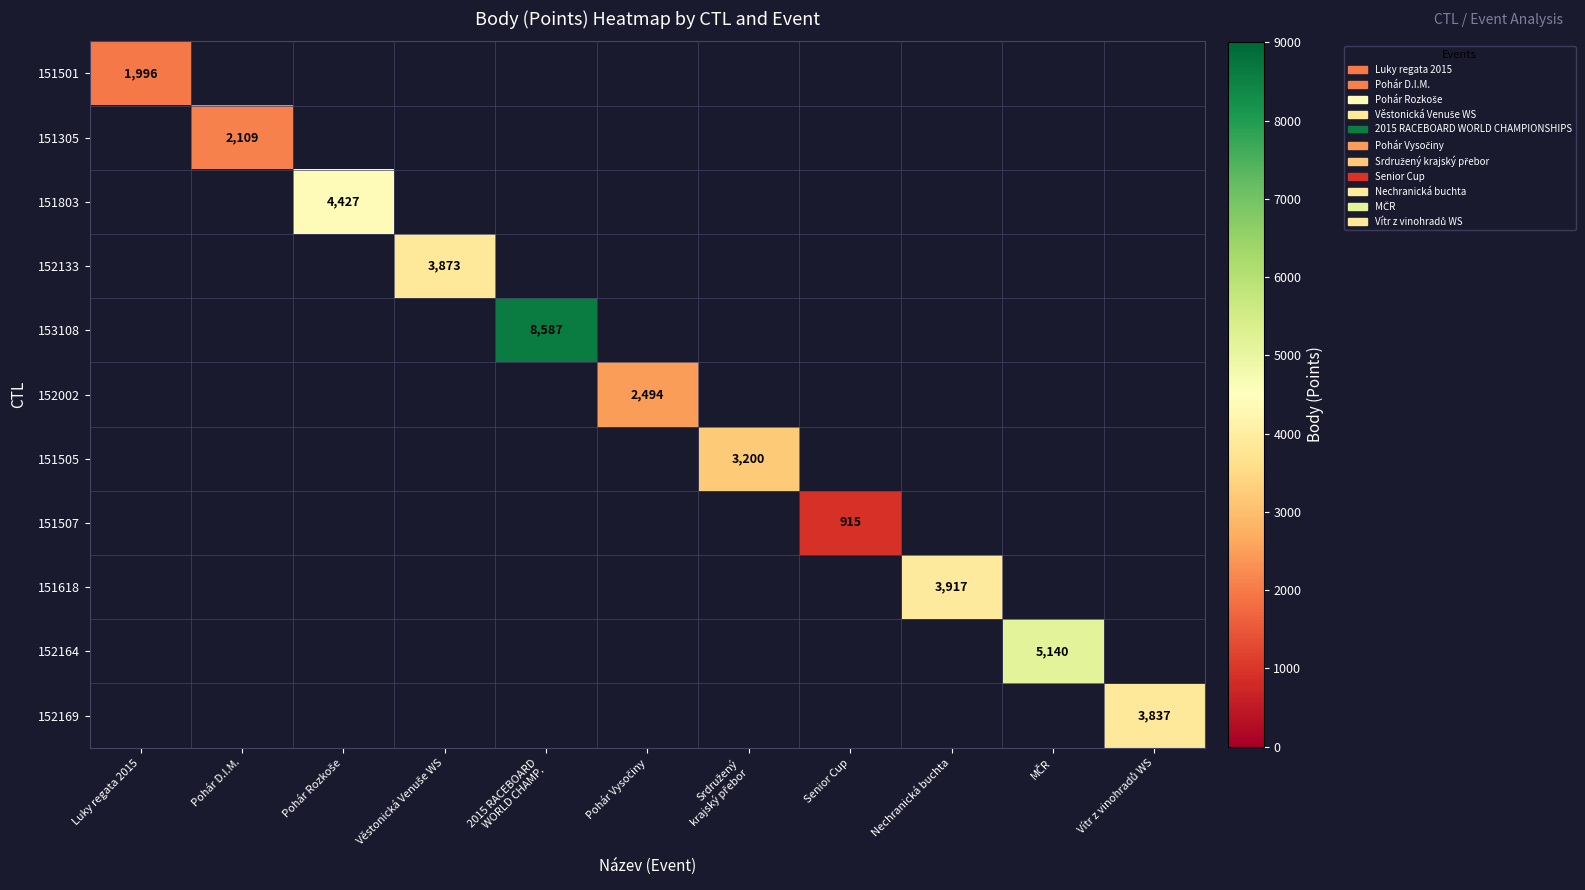

The 151507 series shows 1293 at Senior Cup. True or false?

False